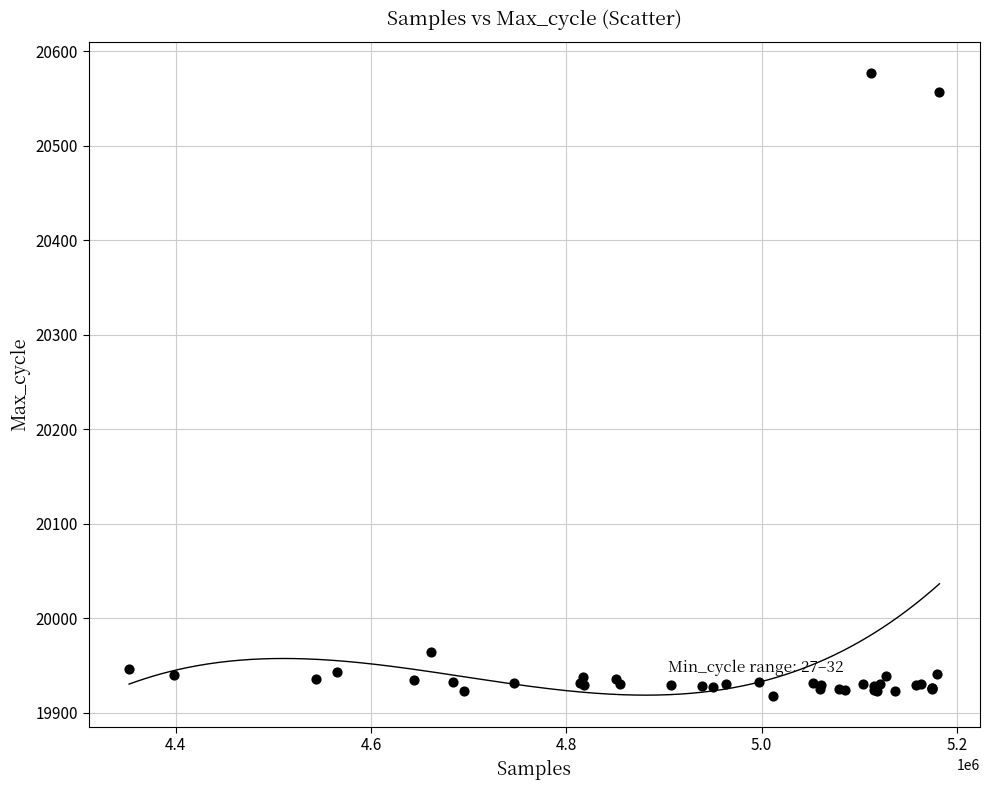

What Y value in the scatter plot is closest to 20247?

19964